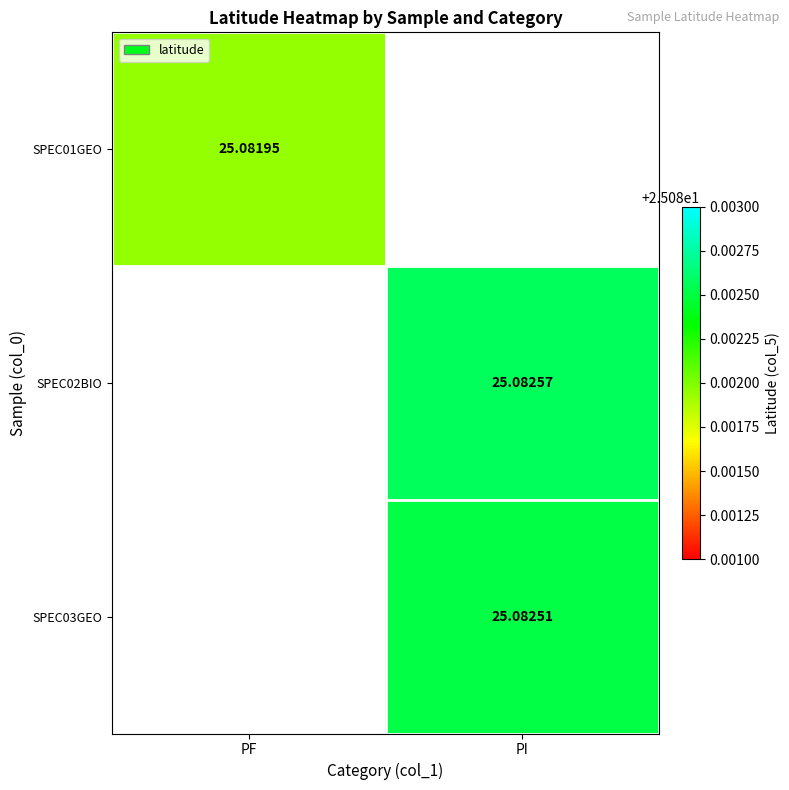

How many data points does each series have?

2